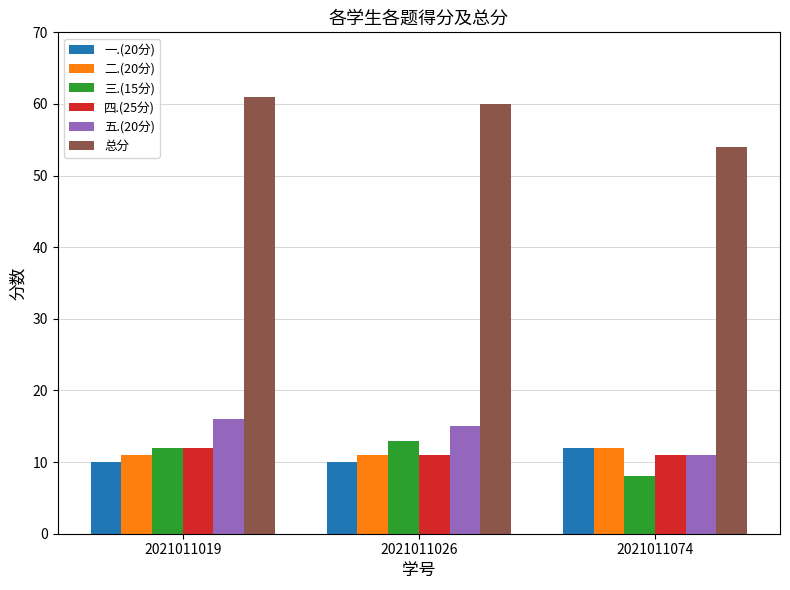

What is the spread (max minus min) of values at 2021011026?

50